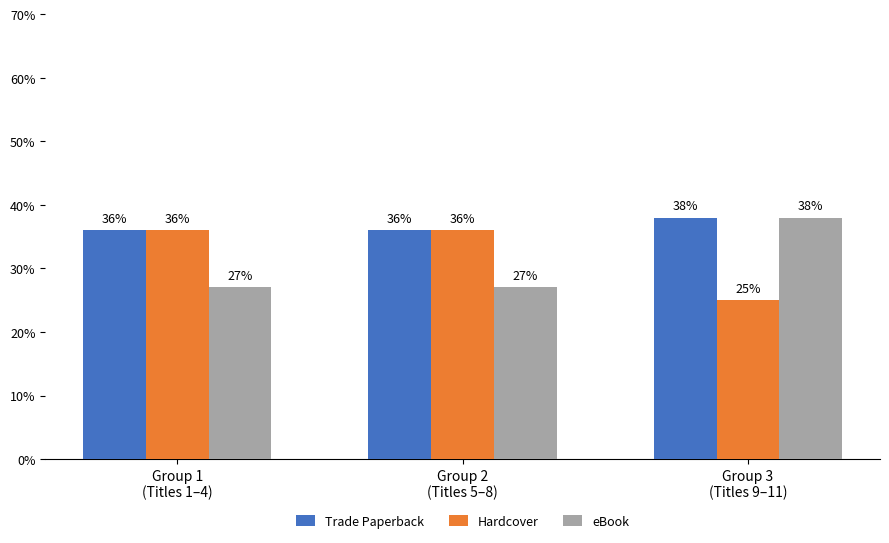

Count the Hardcover values in the range 25 to 36.

3